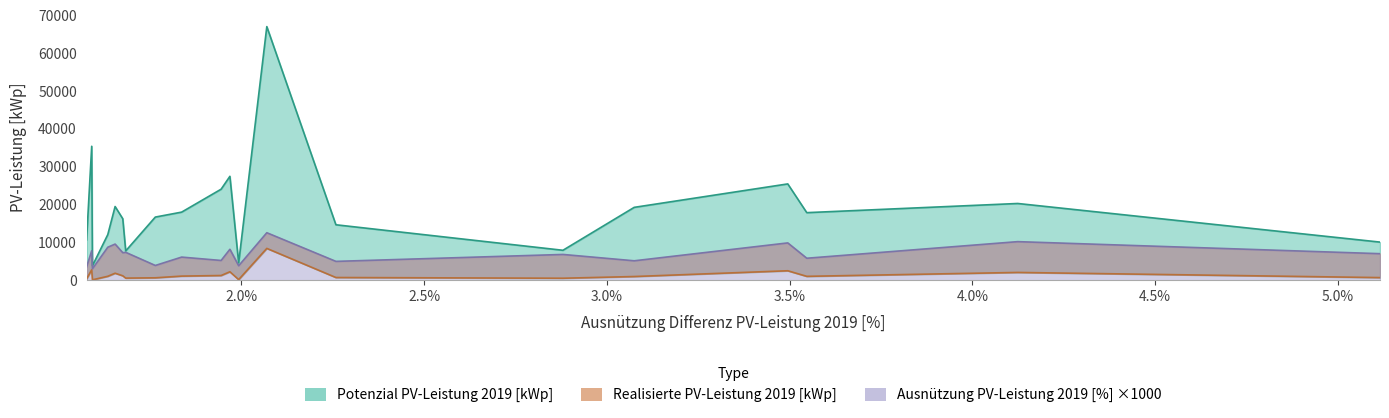

Which has a higher value, Cottens (FR) or La Brillaz?

La Brillaz